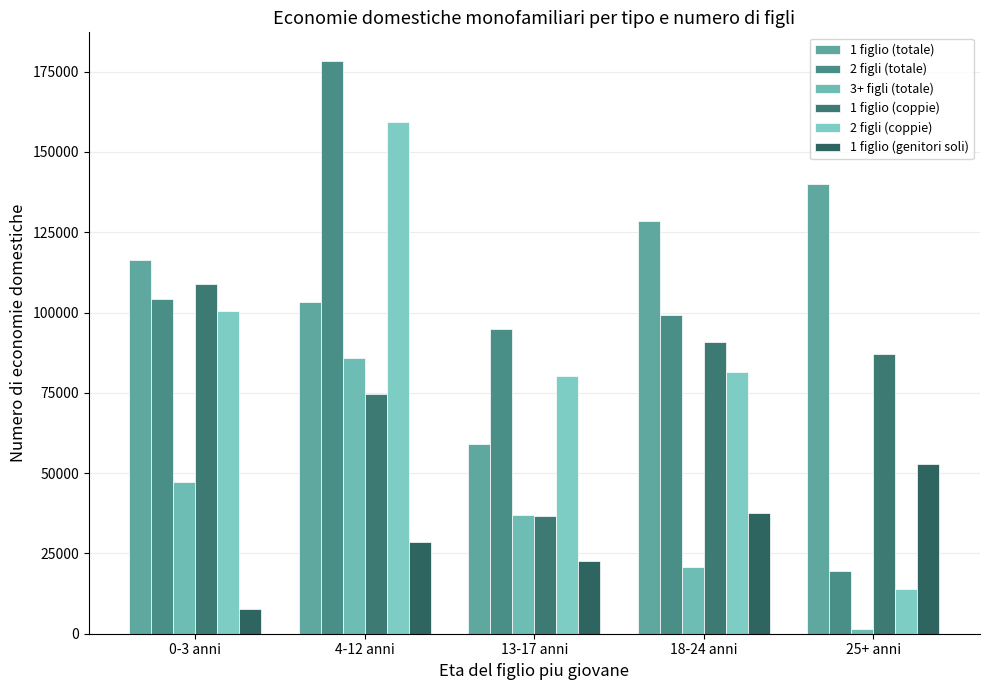

Which category has the highest value across all series?

4-12 anni